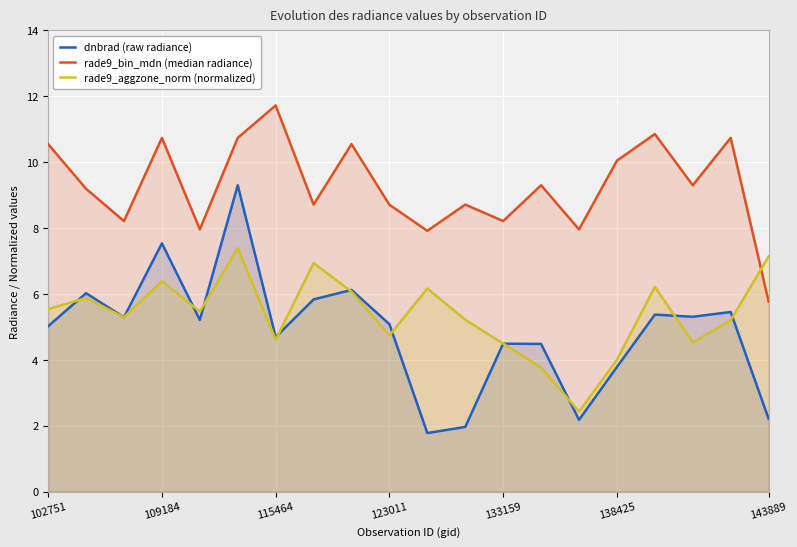

At which label does rade9_bin_mdn (median radiance) first exceed 9?

102751